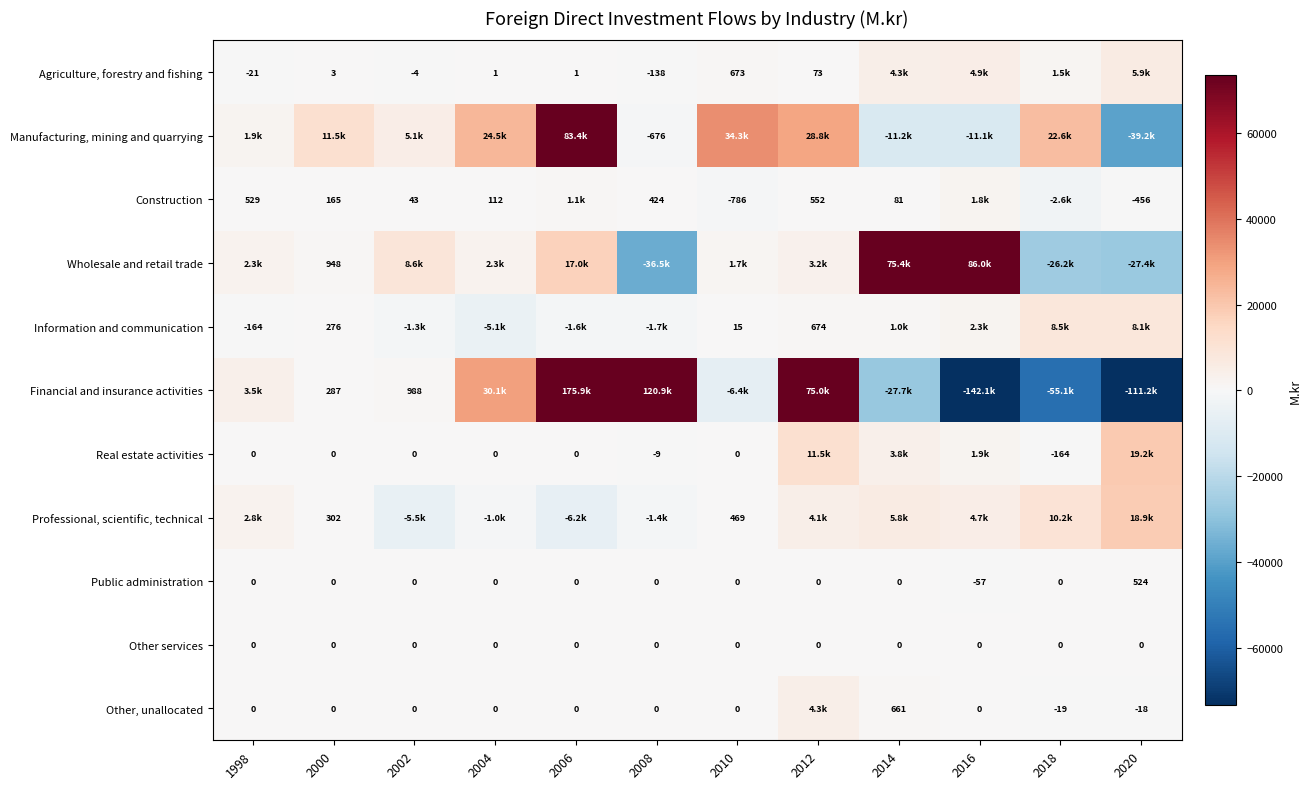

Where does the Public administration series first go above 0?

2020